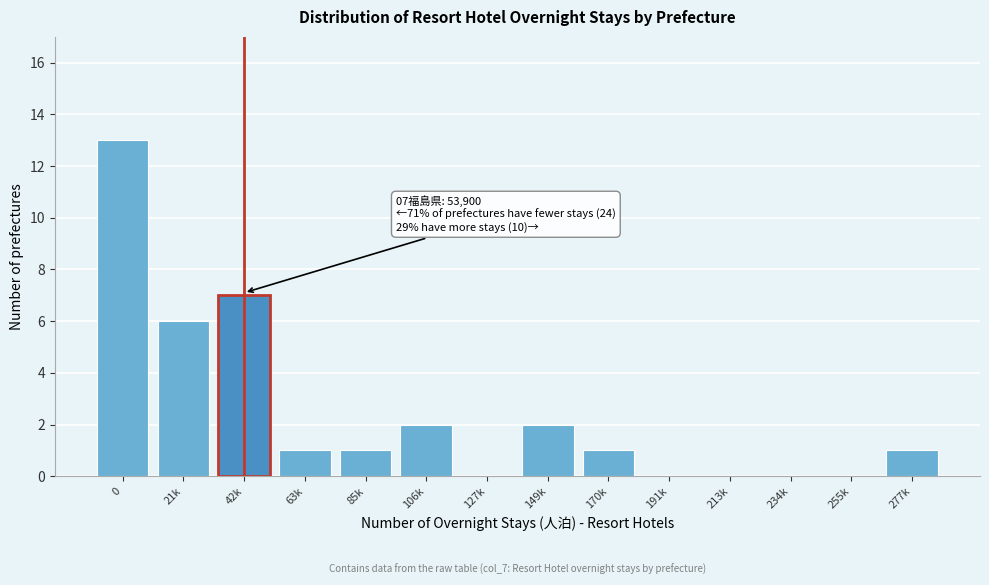

Reading left to right, extract all data points from this chart.

0=13	21k=6	42k=7	63k=1	85k=1	106k=2	127k=0	149k=2	170k=1	191k=0	213k=0	234k=0	255k=0	277k=1